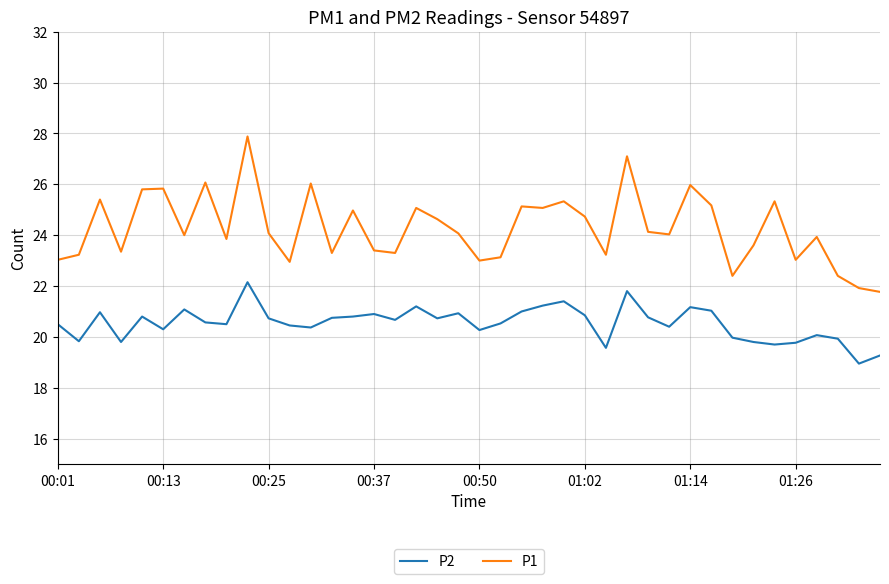

Which series has the largest range (max minus min)?

P1